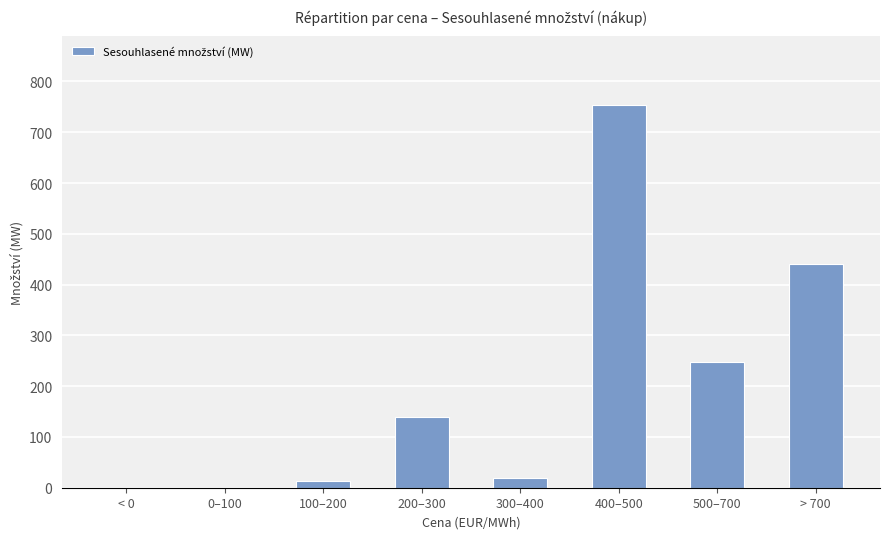

Reading right to left, transcribe all the data shown in this chart.

440.6	246.6	754.5	19.0	138.3	13.8	0.0	0.0